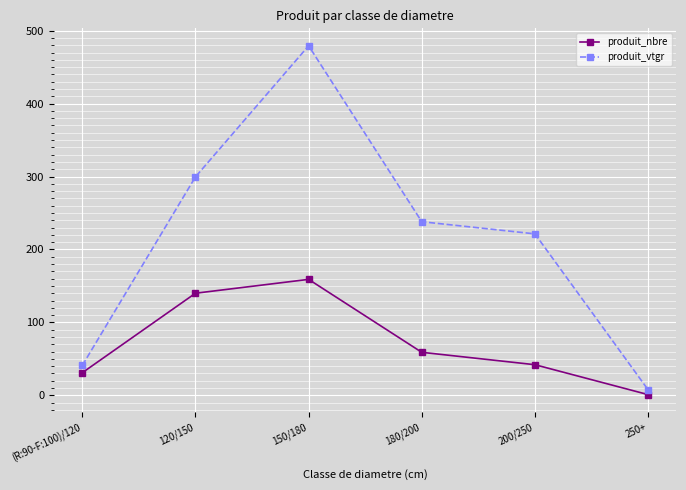

True or false: produit_nbre and produit_vtgr intersect in this chart.

False